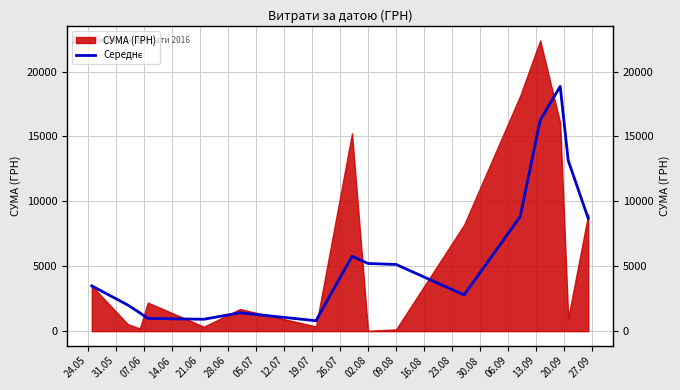

Between 16.08 and 24.05, which is larger?

16.08